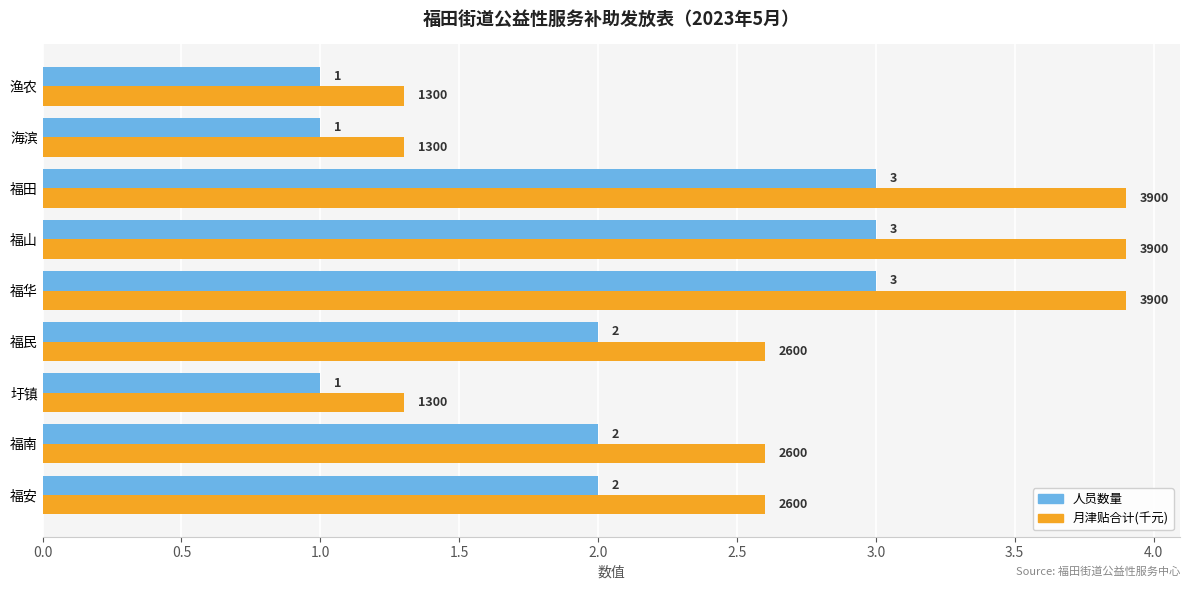

Rank the series by their average value, from lowest to highest.

人员数量, 月津贴合计(千元)